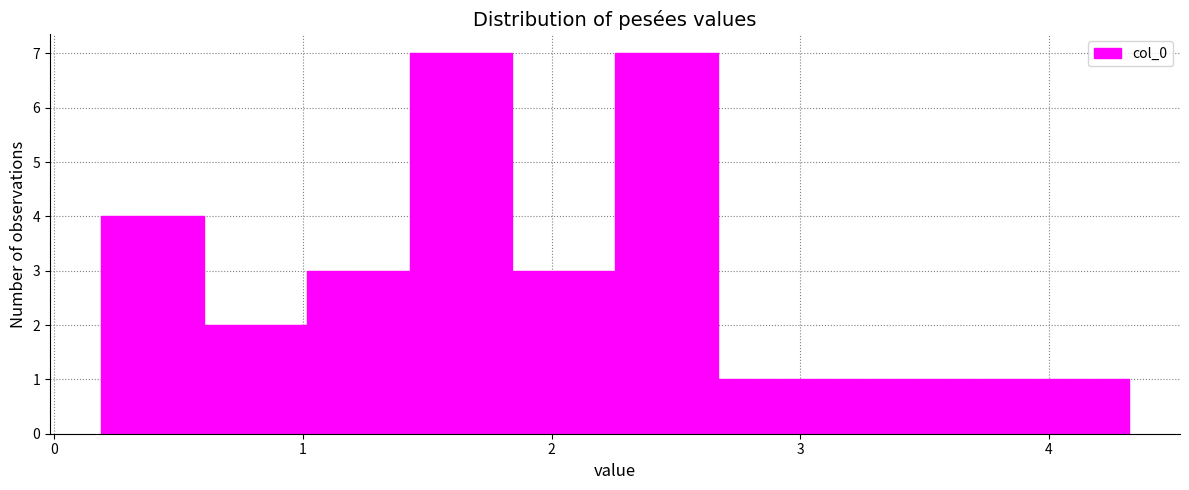

Reading left to right, list every bar in this chart as the range it spans on the x-axis followed by its height. Neither the bar edges nor the heights are printed on the chart, so give them approximately, as read against the axes.

0.2 to 0.6: 4
0.6 to 1.0: 2
1.0 to 1.4: 3
1.4 to 1.8: 7
1.8 to 2.3: 3
2.3 to 2.7: 7
2.7 to 3.1: 1
3.1 to 3.5: 1
3.5 to 3.9: 1
3.9 to 4.3: 1